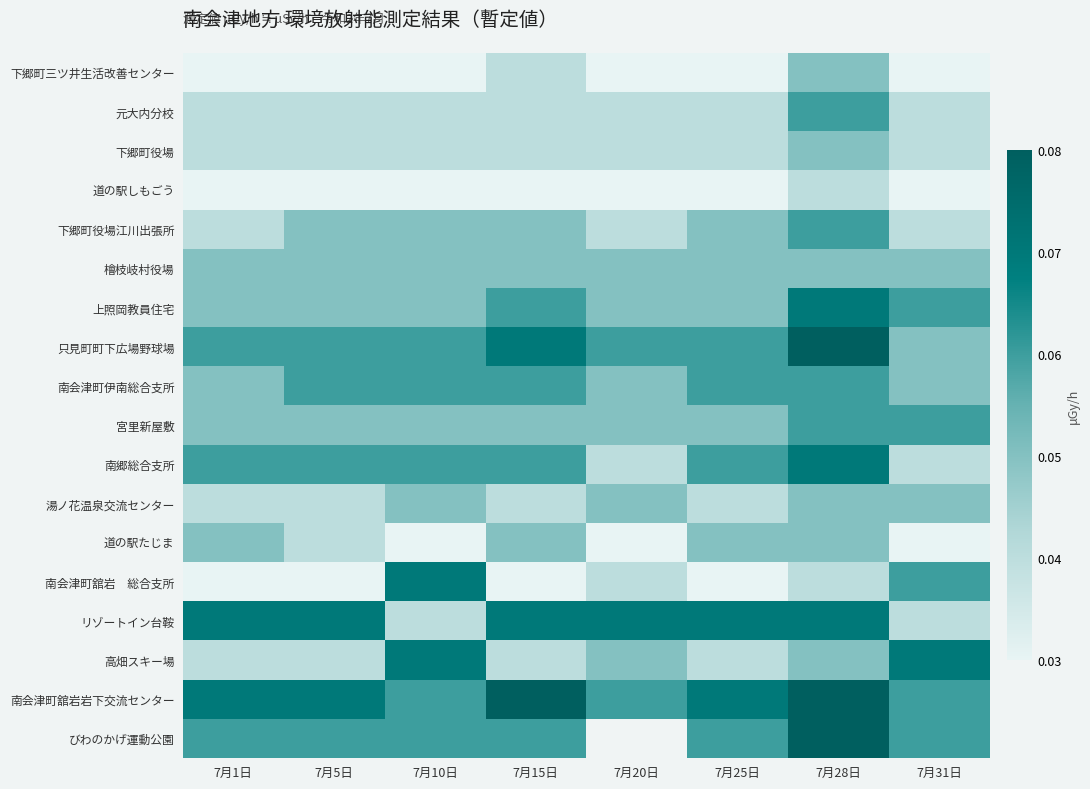

How many series are shown in this chart?

18